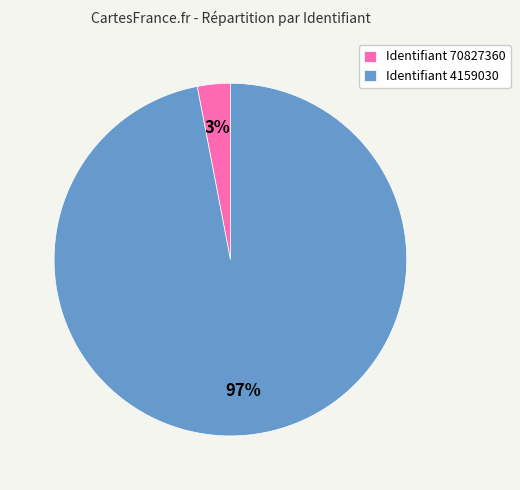

The Identifiant 4159030 slice represents 97% of the pie. True or false?

True